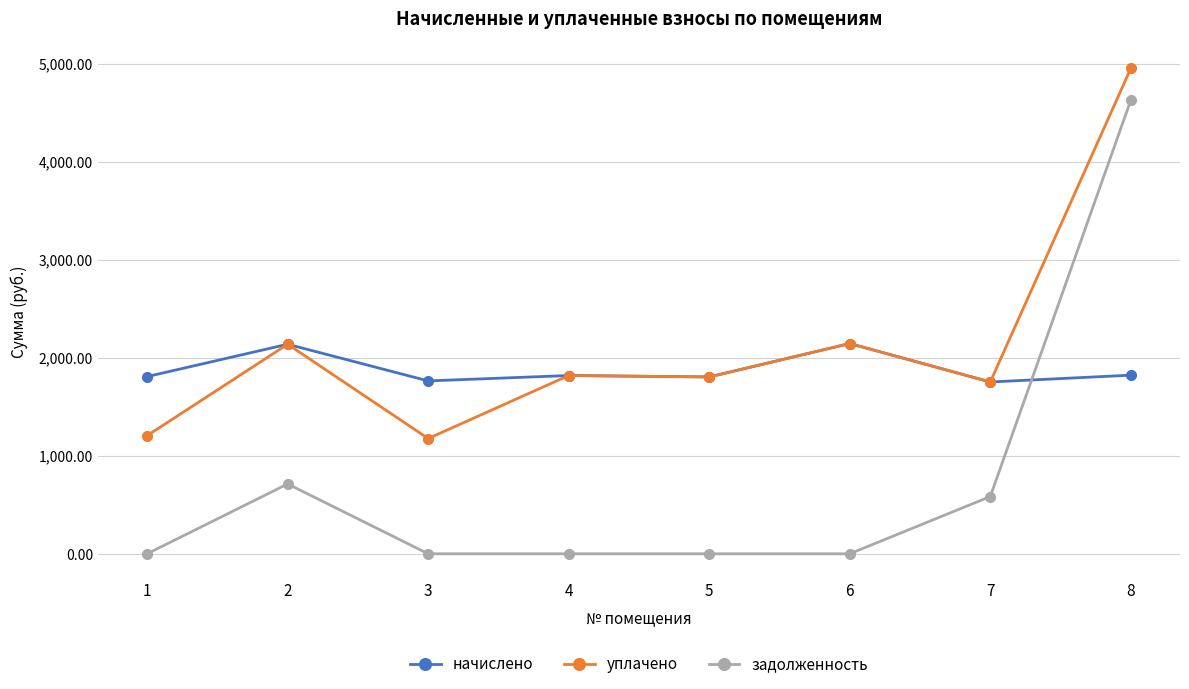

What value does the уплачено series have at 5?

1803.7